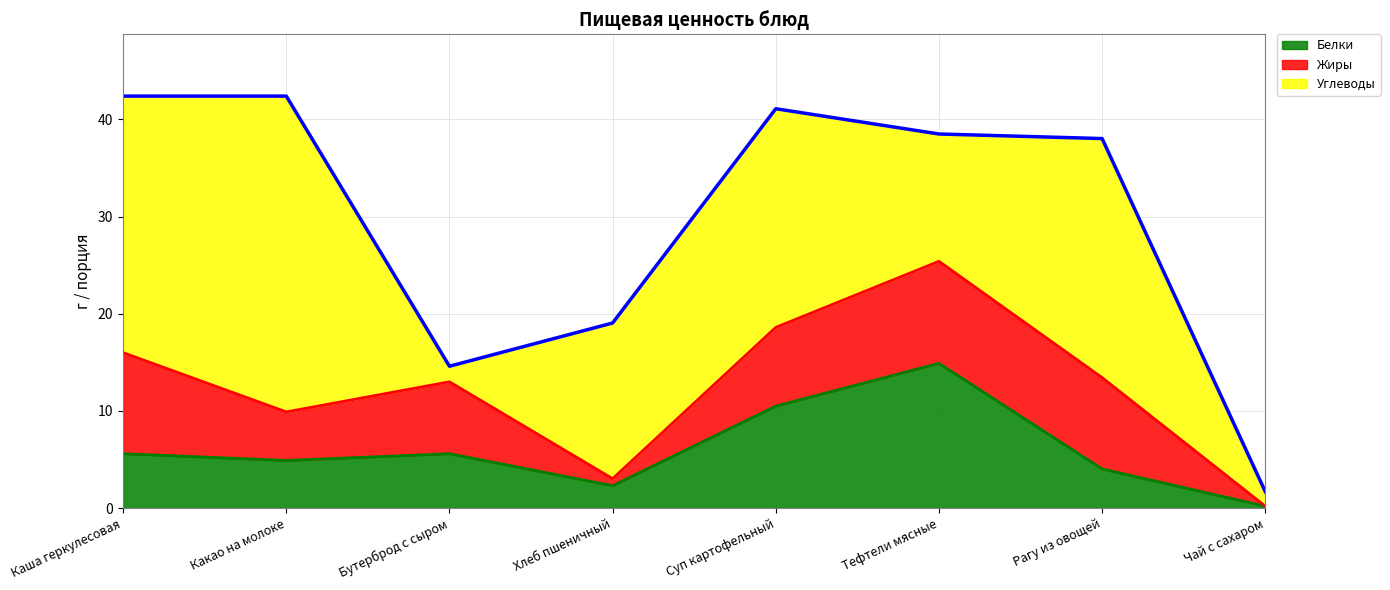

What is the value of the Белки point at the 5th from the left?

10.5